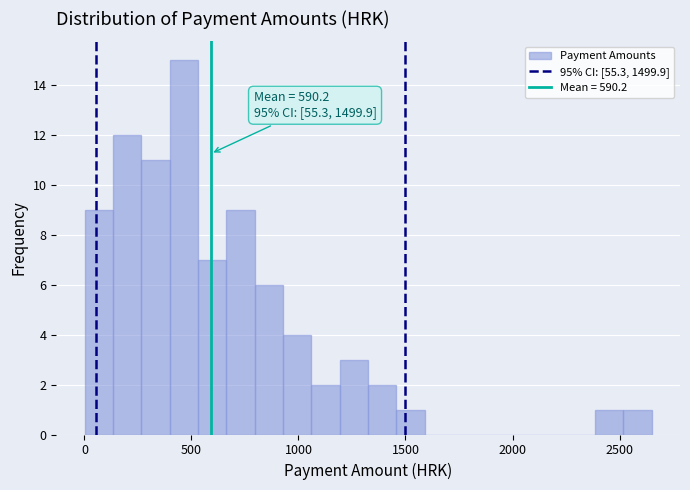

Around what value on the x-axis is the tallest bar? Give the approximate position of its centre, as read against the axis.

450